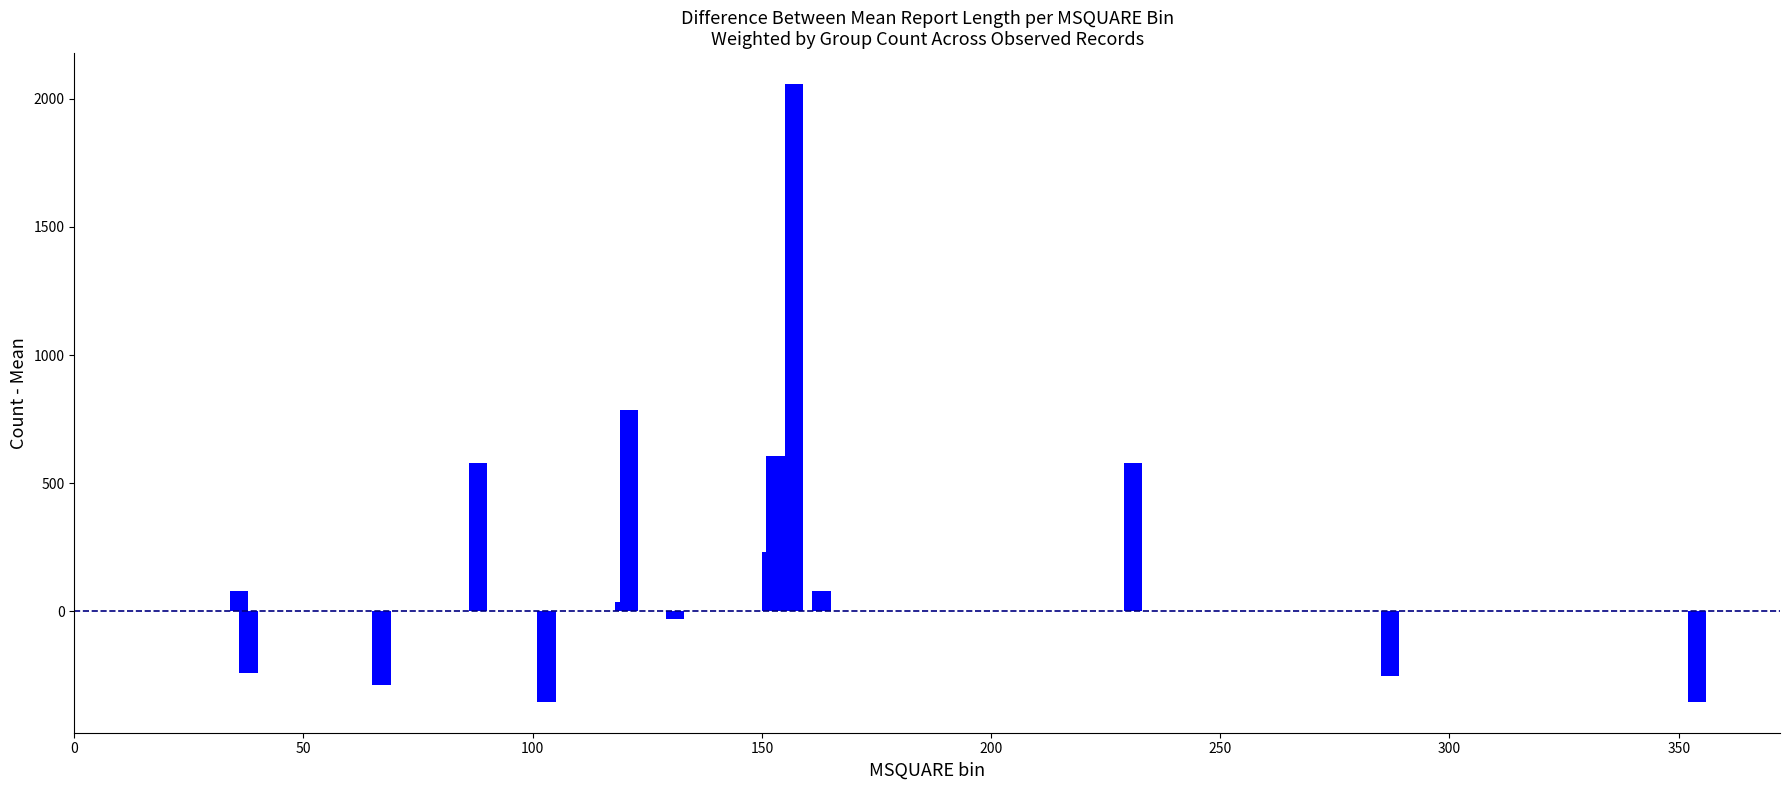

Reading right to left, what are all the values shown in this chart?

-352.4	-252.6	579.0	79.2	2056.7	606.1	233.1	-30.8	783.9	36.1	-352.4	579.0	-286.6	-240.6	79.2